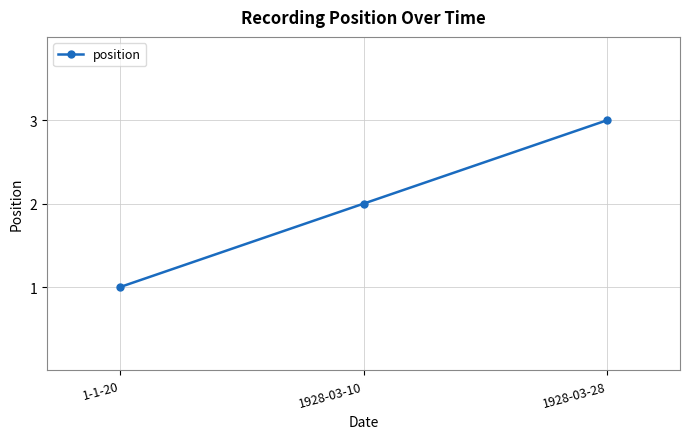

What is the label of the 3rd point from the right?

1-1-20